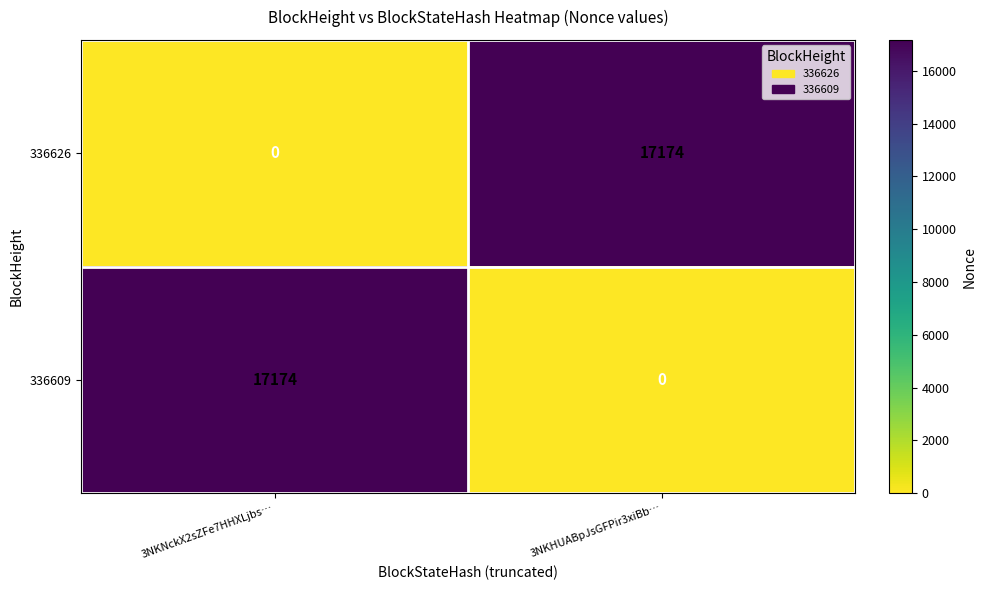

What is the total value across all series at 3NKHUABpJsGFPir3xiBb…?

17174